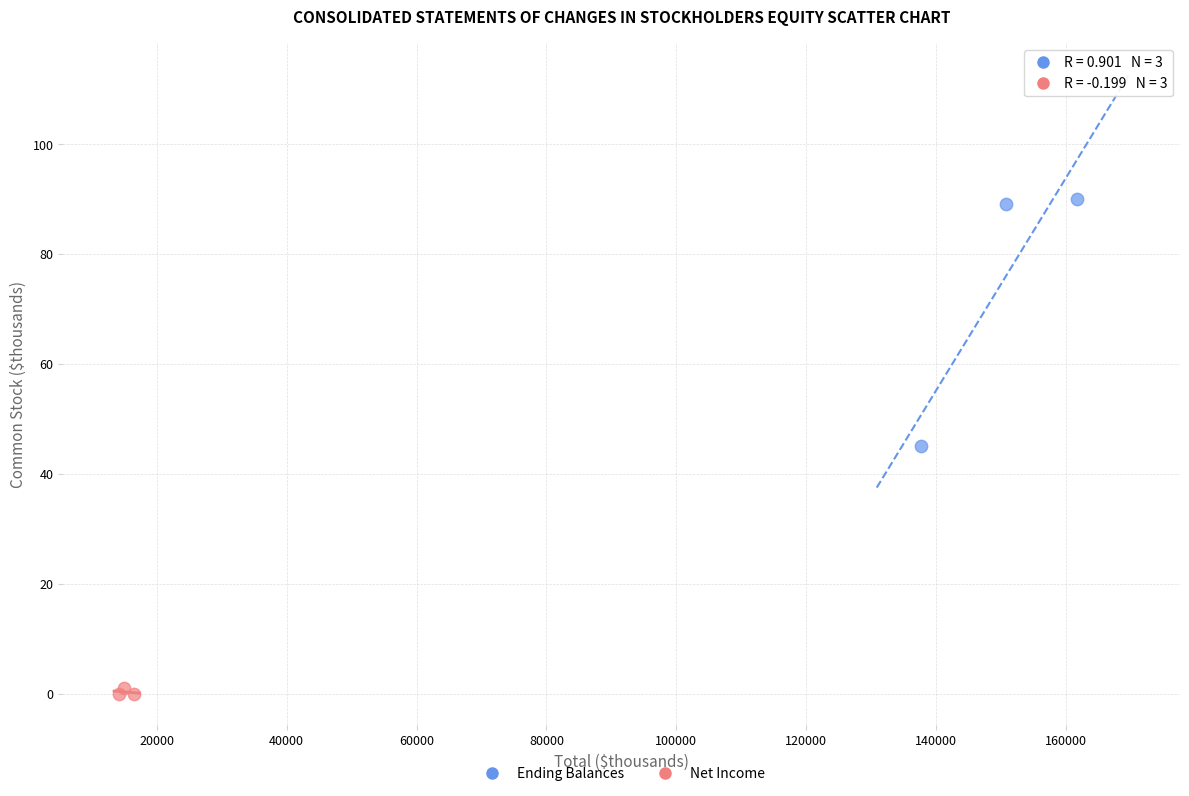

Which series contains the highest Y value?

Ending Balances